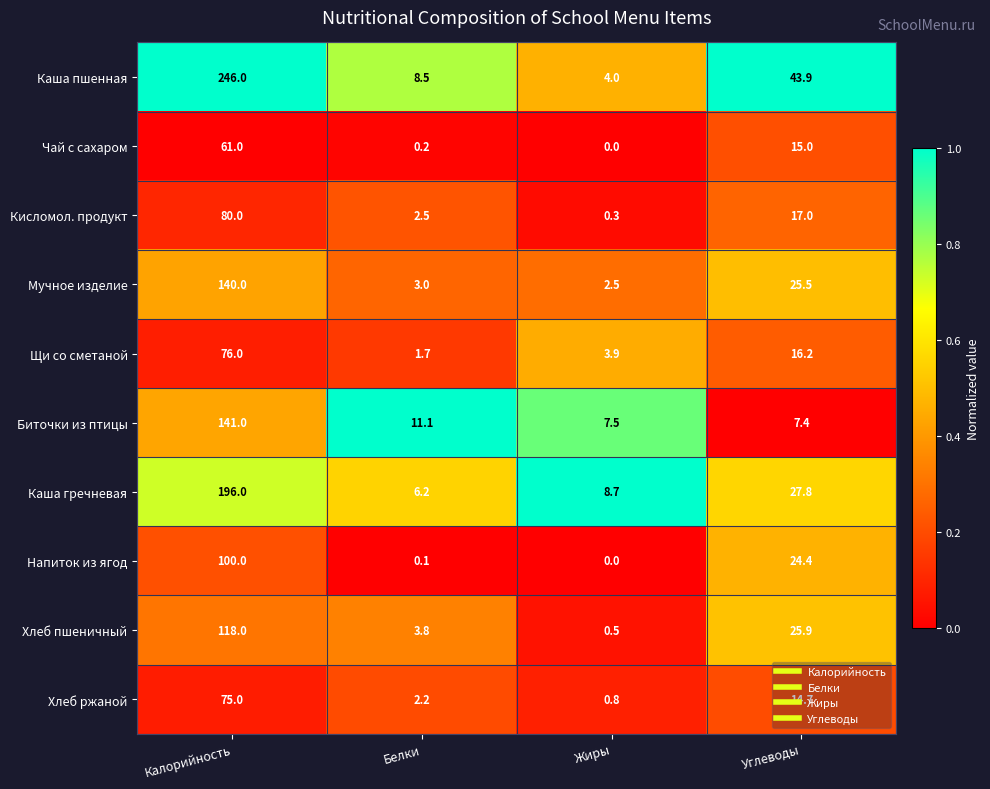

Is the value of Хлеб ржаной at Белки greater than the value of Каша гречневая at Калорийность?

No